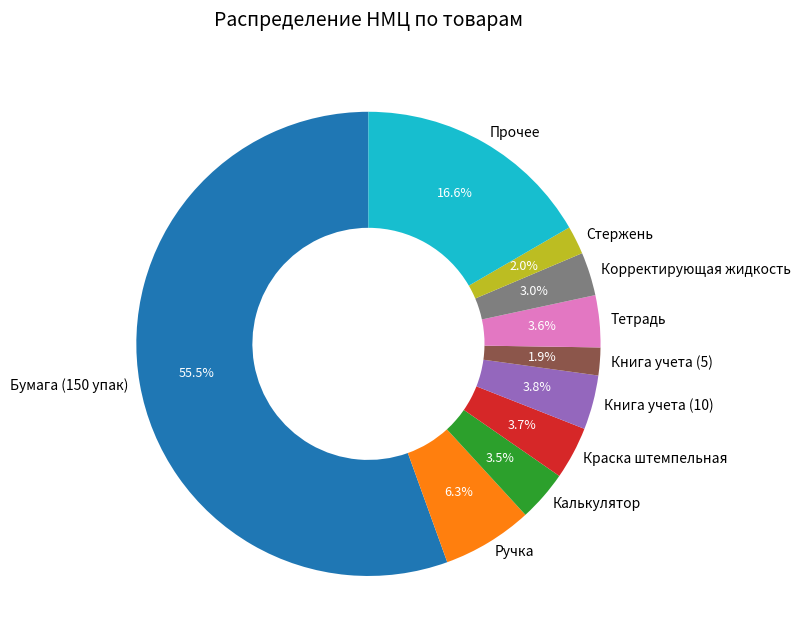

Is Бумага (150 упак) the majority of the pie?

Yes